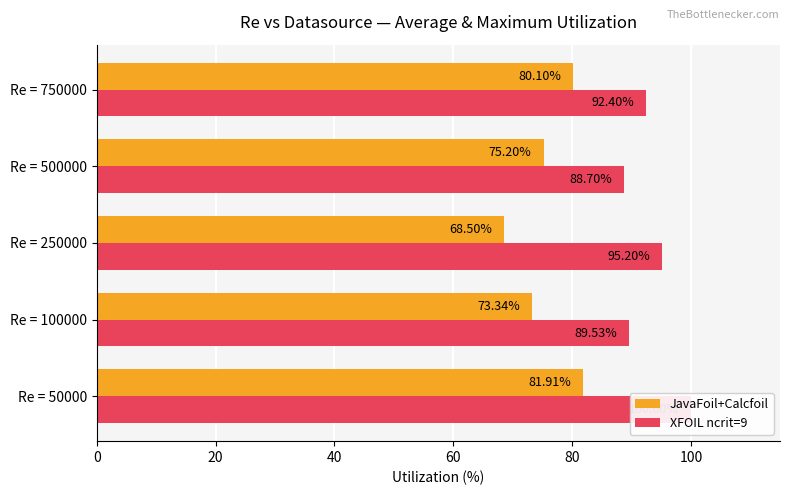

What is the maximum value for JavaFoil+Calcfoil?

81.9